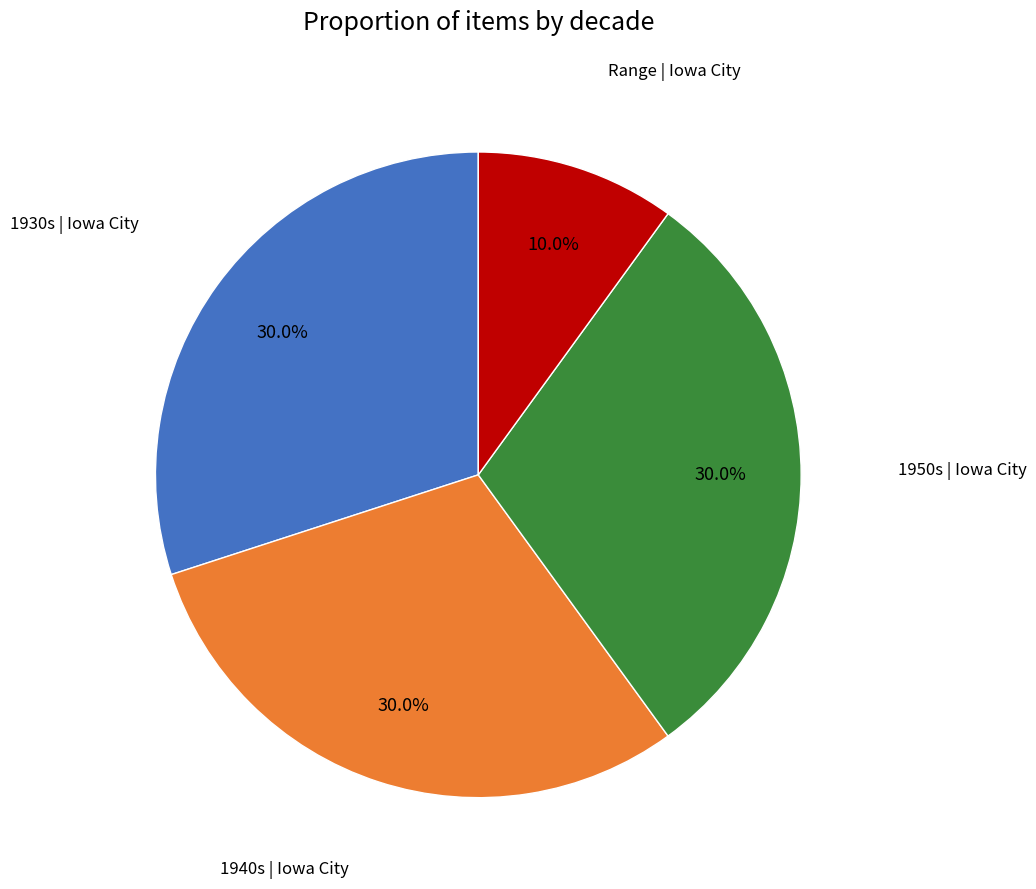

Is there a majority slice in this chart?

No